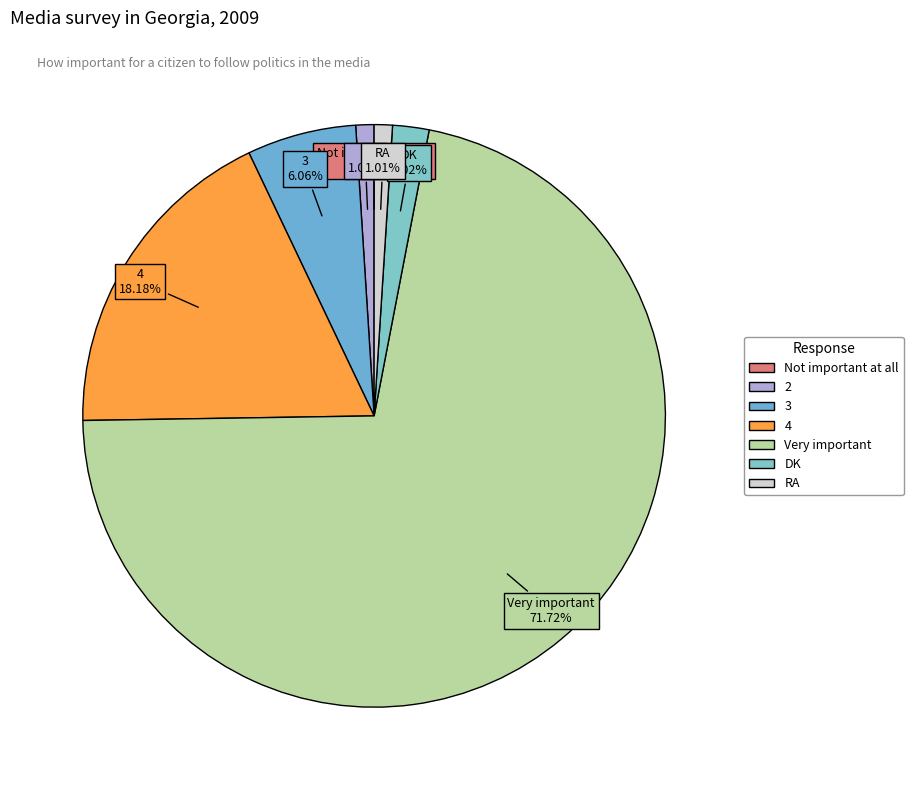

To the nearest percent, what is the difference between the 3 and Very important slice percentages?

66%